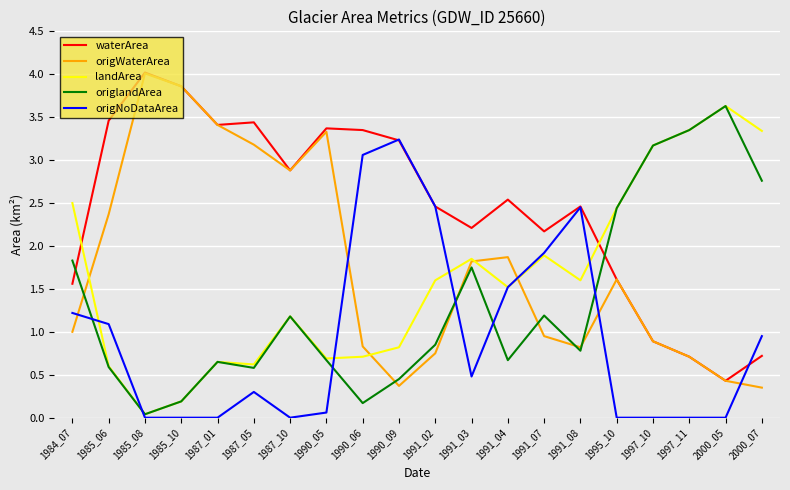

What is the difference between the highest and lowest values at 1990_09?

2.9